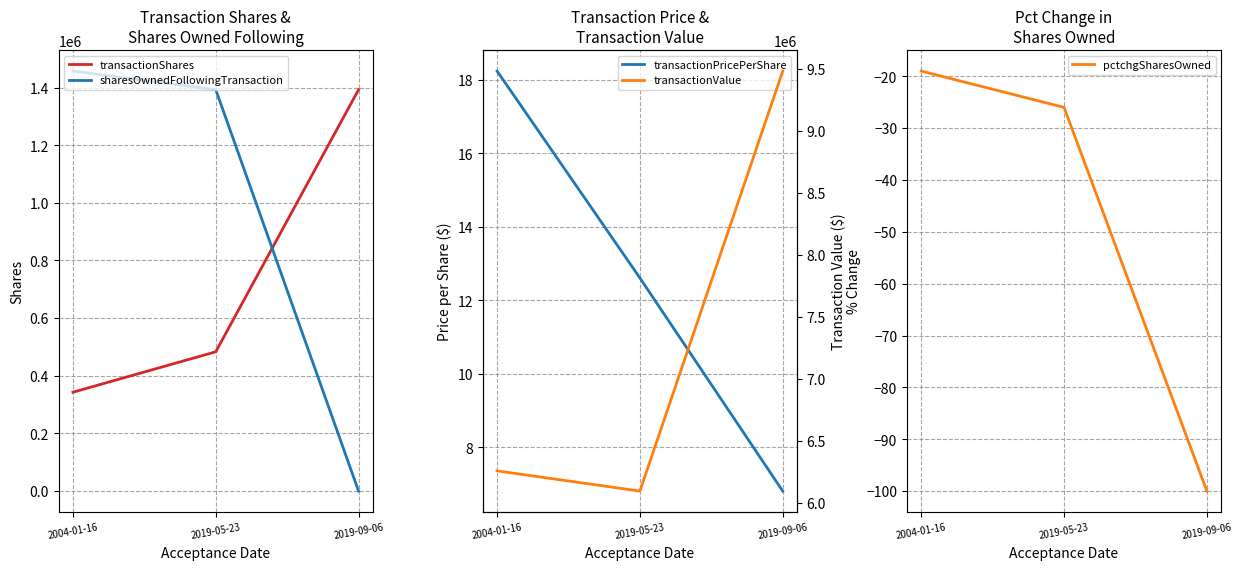

At which label does pctchgSharesOwned reach its peak?

2004-01-16